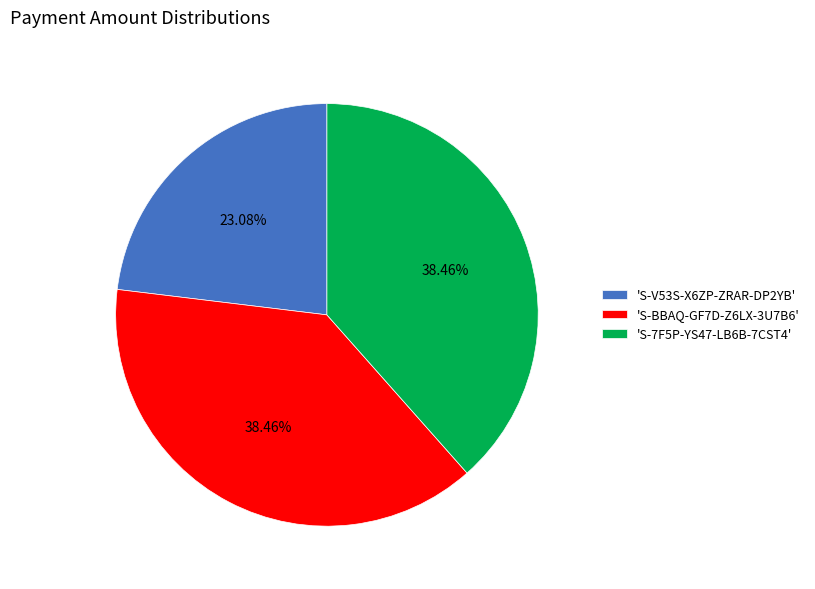

Is 'S-7F5P-YS47-LB6B-7CST4' the majority of the pie?

No